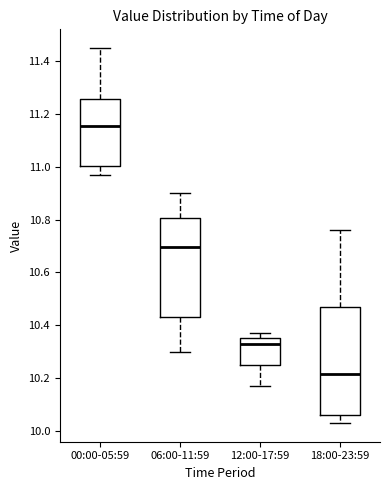

Where is the upper edge of the box for 06:00-11:59 on the y-axis? The values are not printed on the chart, so give them approximately, as read against the axis.

10.80